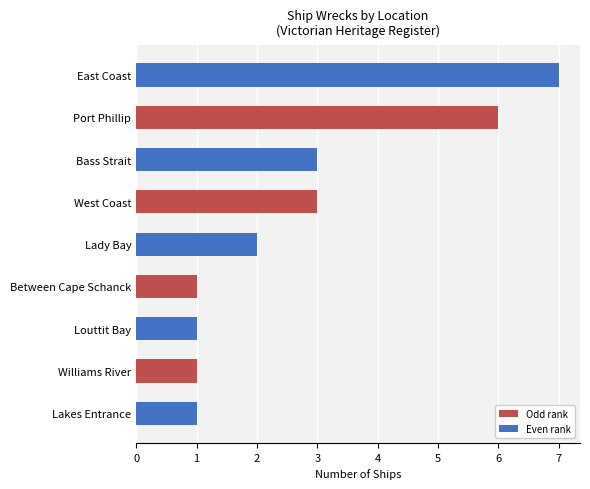

Is it true that the value at Lady Bay is 2?

True